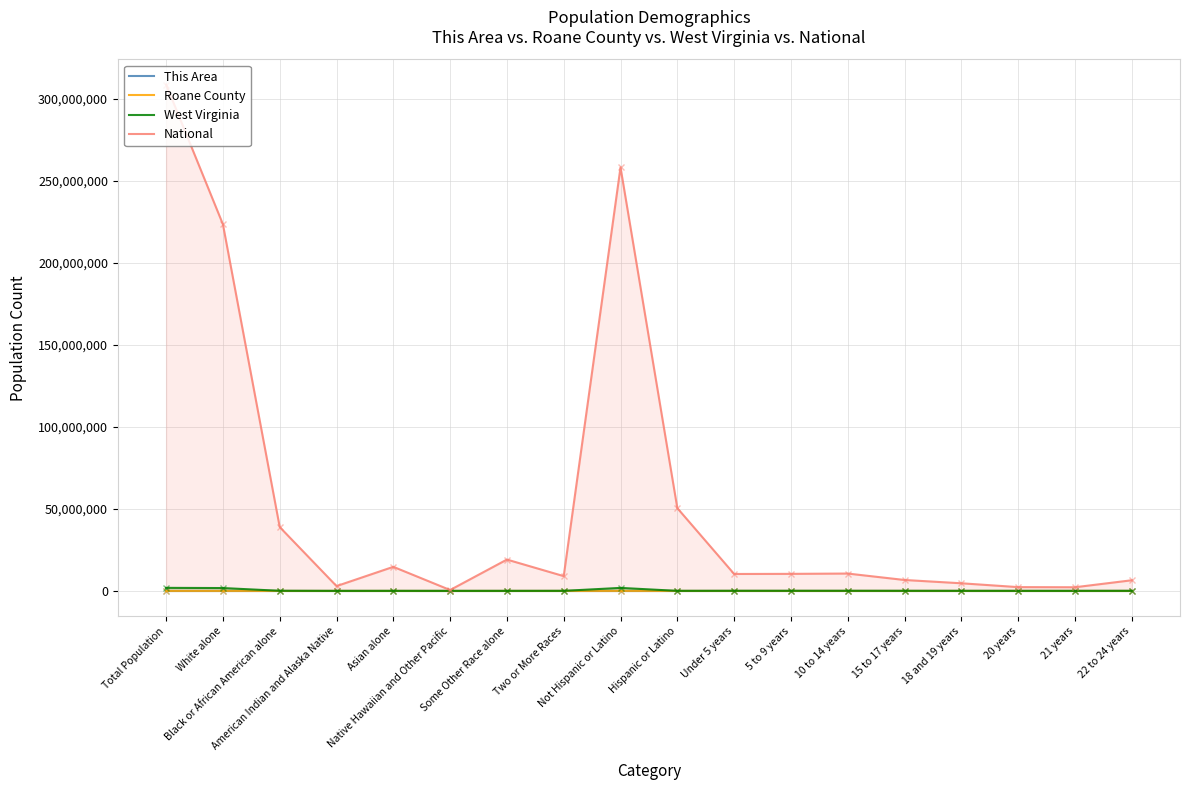

What is the highest value of the West Virginia series?

1852994